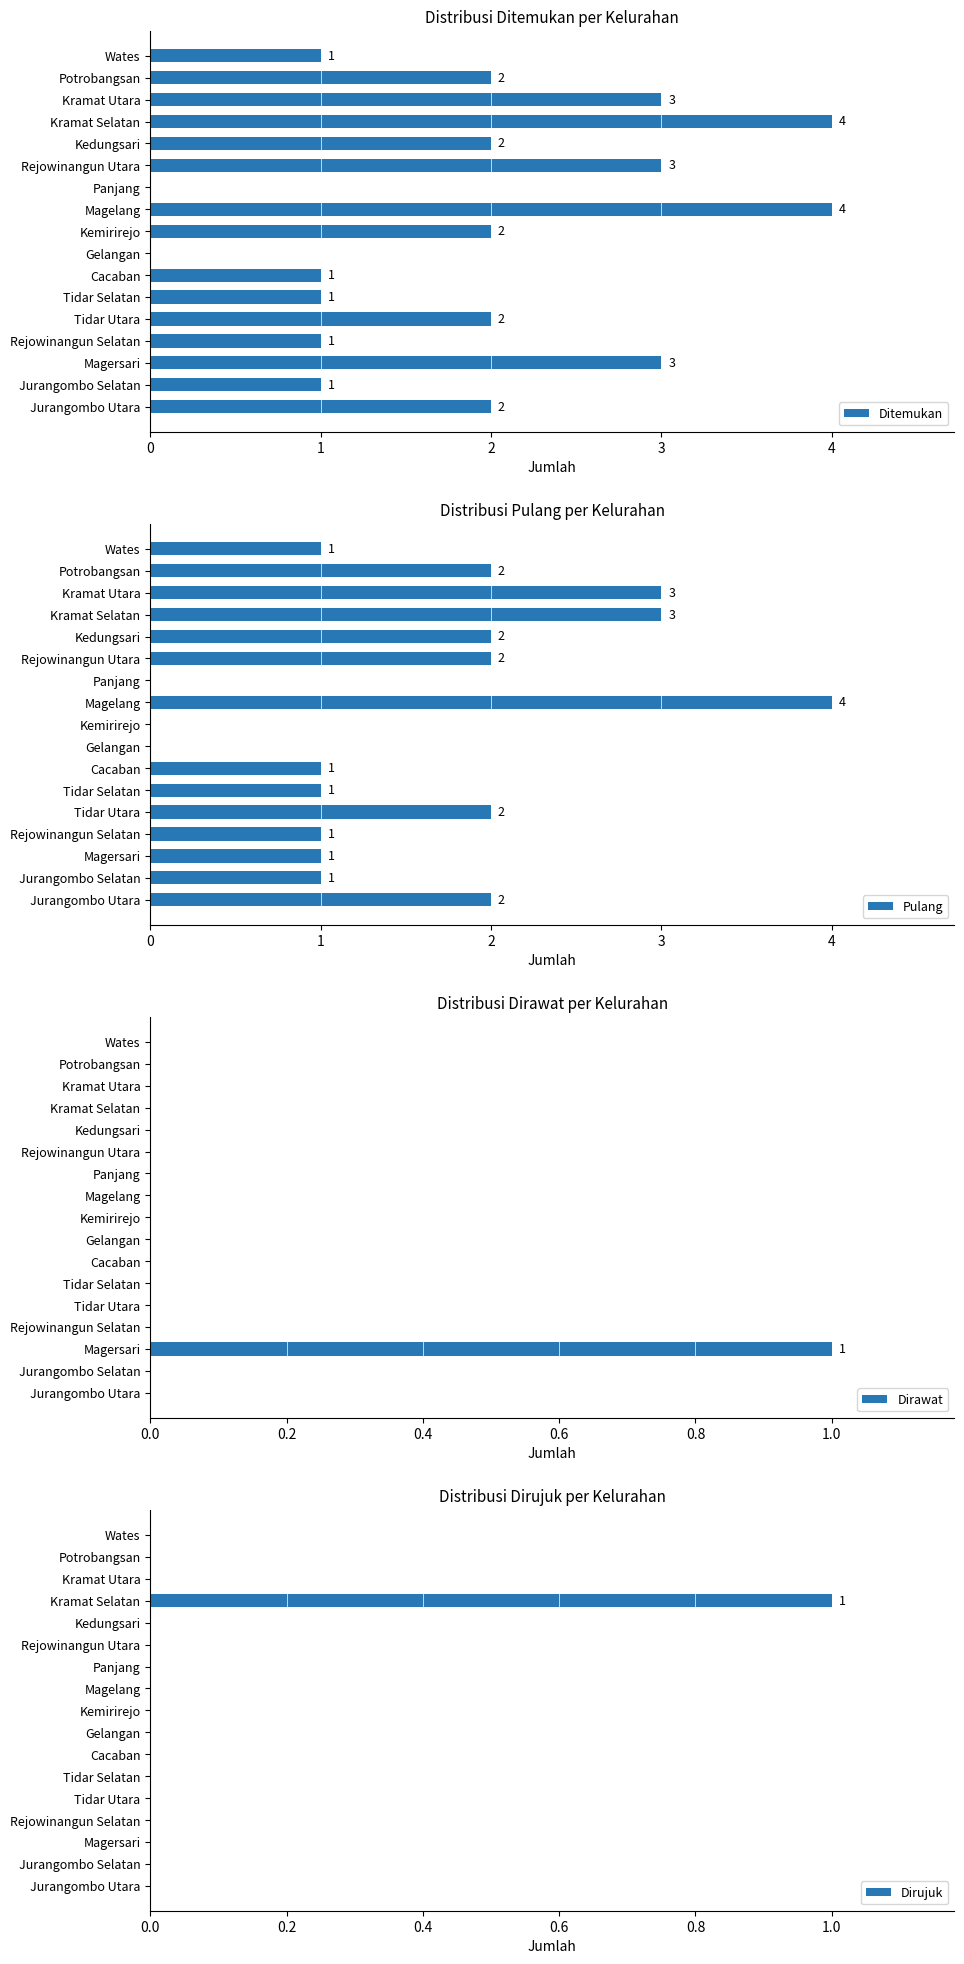

The Ditemukan series shows 2 at Kedungsari. True or false?

True